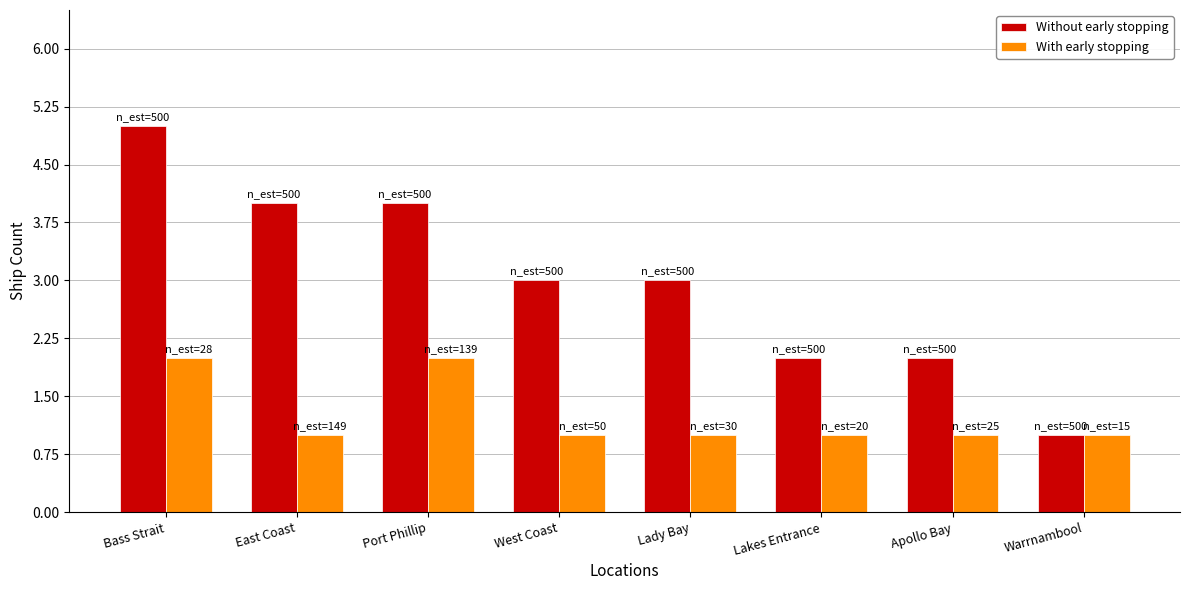

Count the With early stopping values in the range 1 to 2.

8